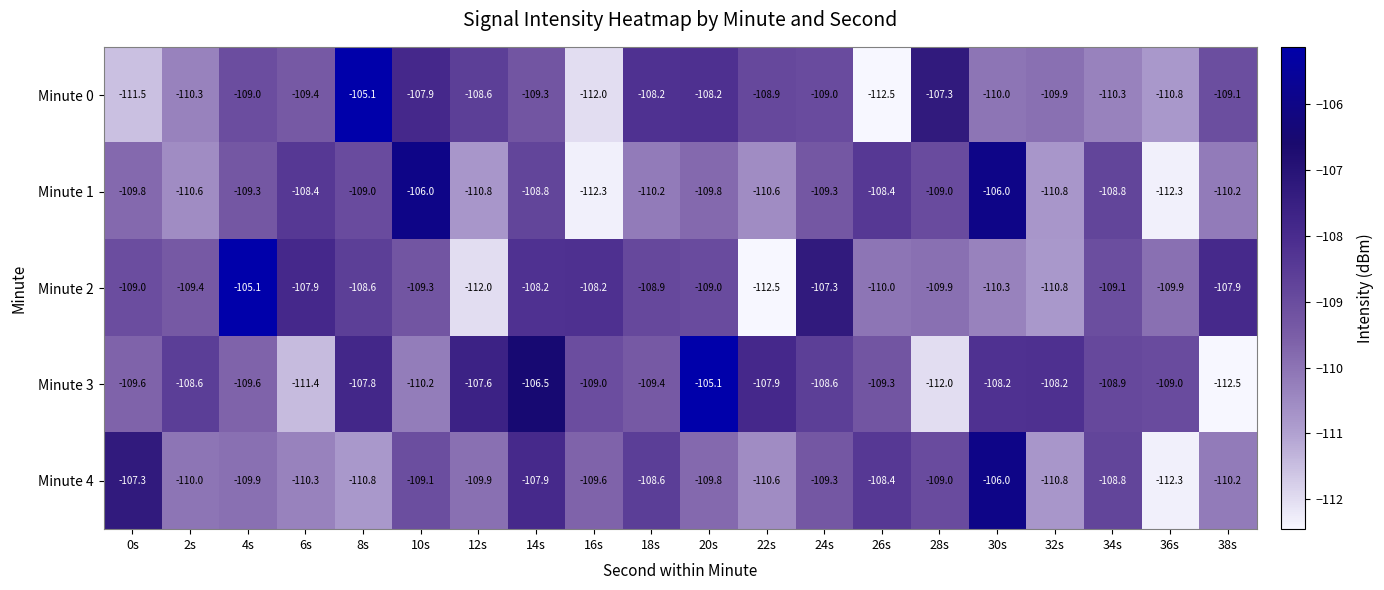

What is the highest value of the Minute 2 series?

-105.1